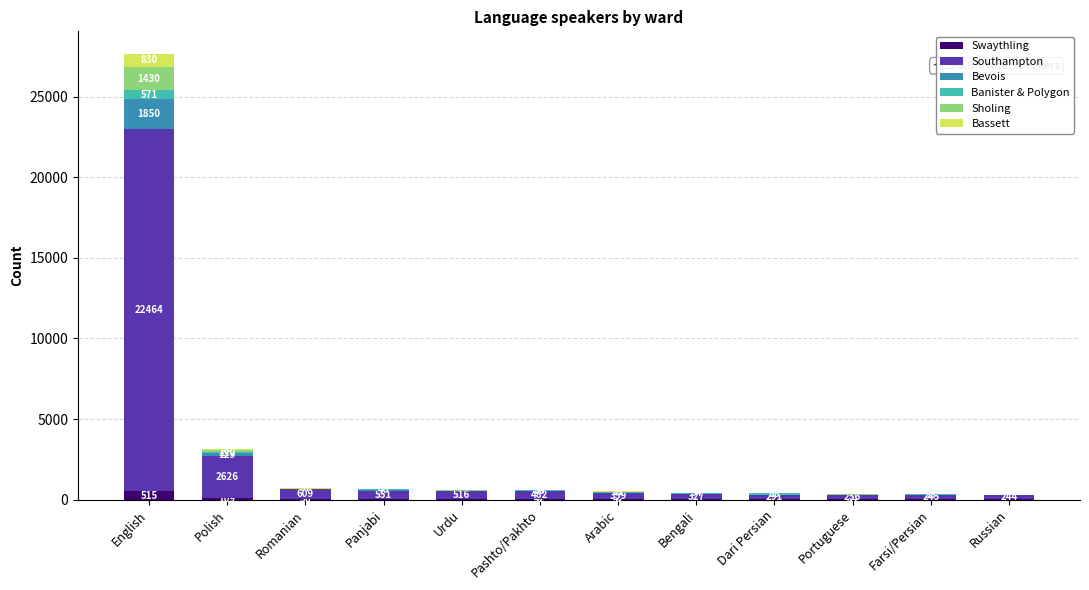

At which category is the sum across all series the highest?

English